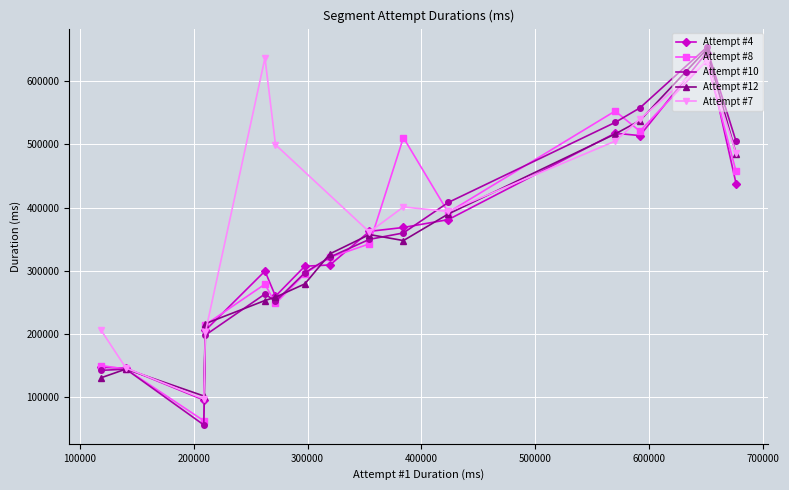

What is the difference between the values at 3 and 10?

21729